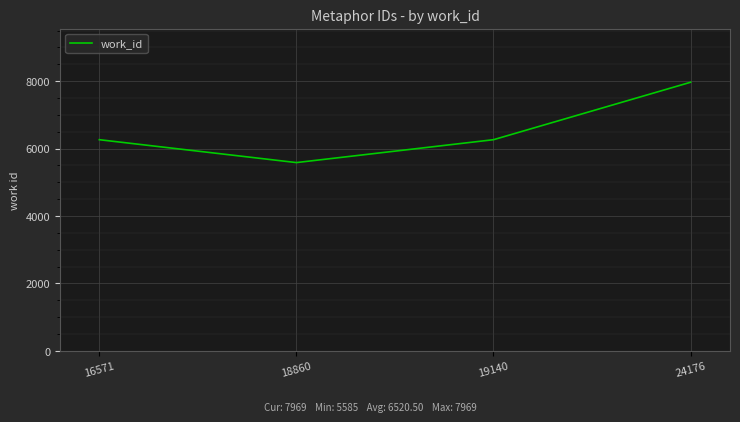

Reading right to left, list all the values displayed in this chart.

7969	6264	5585	6264